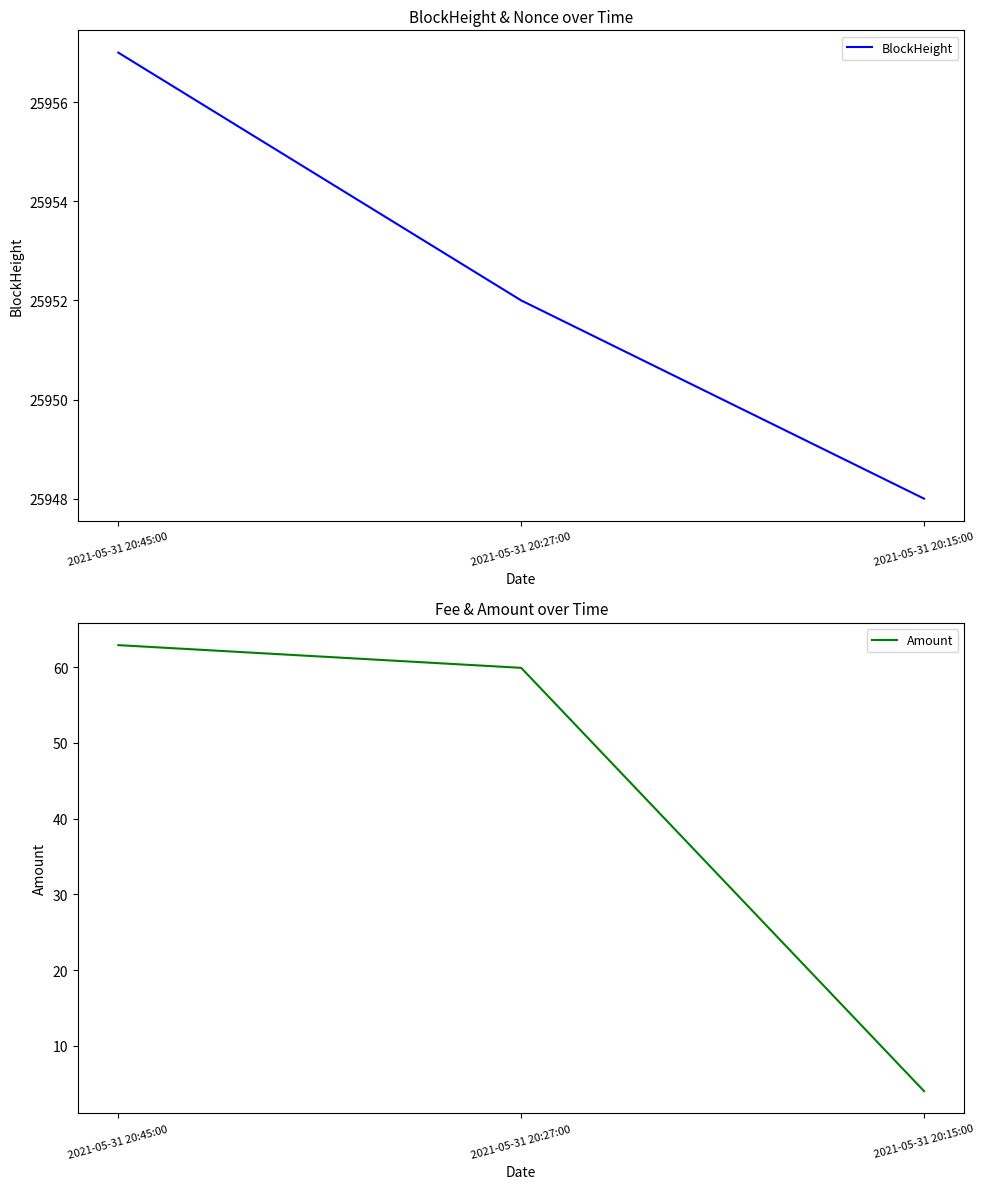

Reading left to right, extract all data points from this chart.

BlockHeight: 2021-05-31 20:45:00=25957.0	2021-05-31 20:27:00=25952.0	2021-05-31 20:15:00=25948.0
Amount: 2021-05-31 20:45:00=62.9	2021-05-31 20:27:00=59.9	2021-05-31 20:15:00=4.0